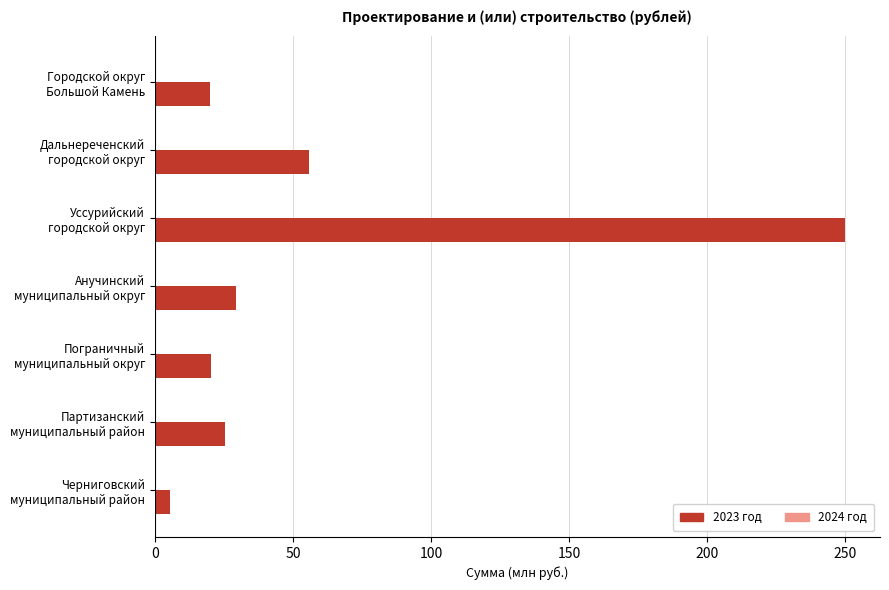

What is the maximum value shown in the chart?

250.0